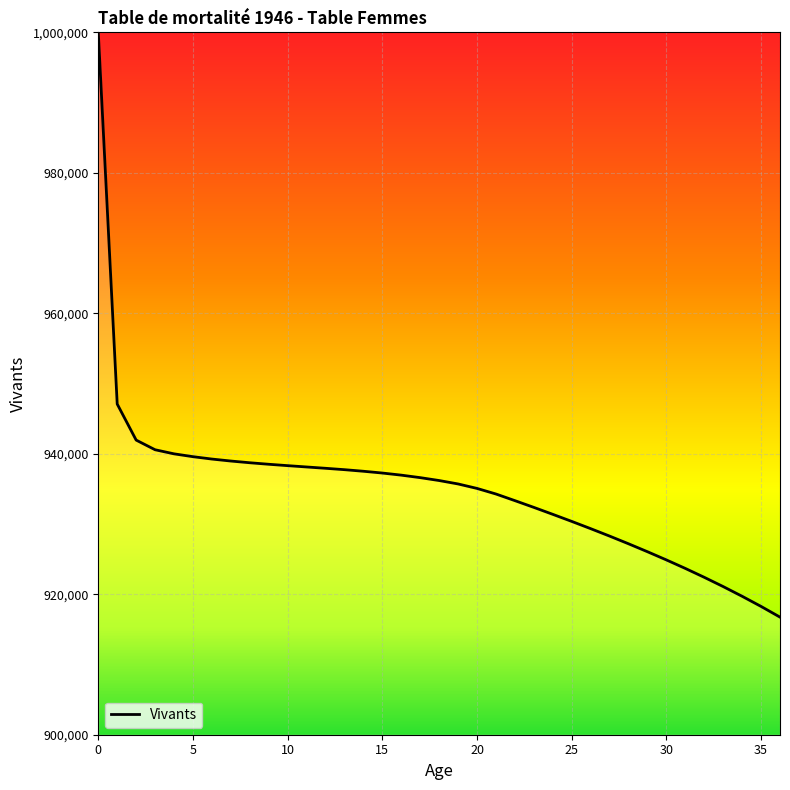

What is the greatest value displayed?

1000000